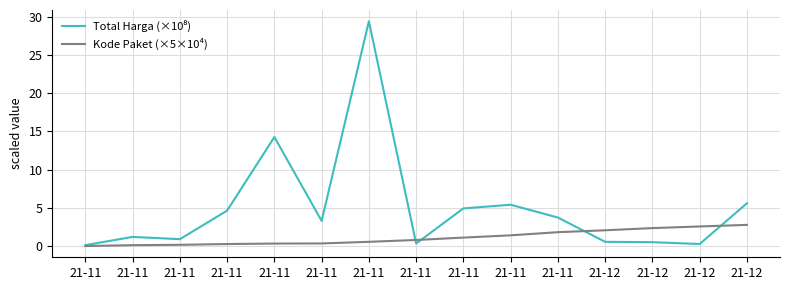

Read the Total Harga (×10⁸) value at 21-11.

0.3